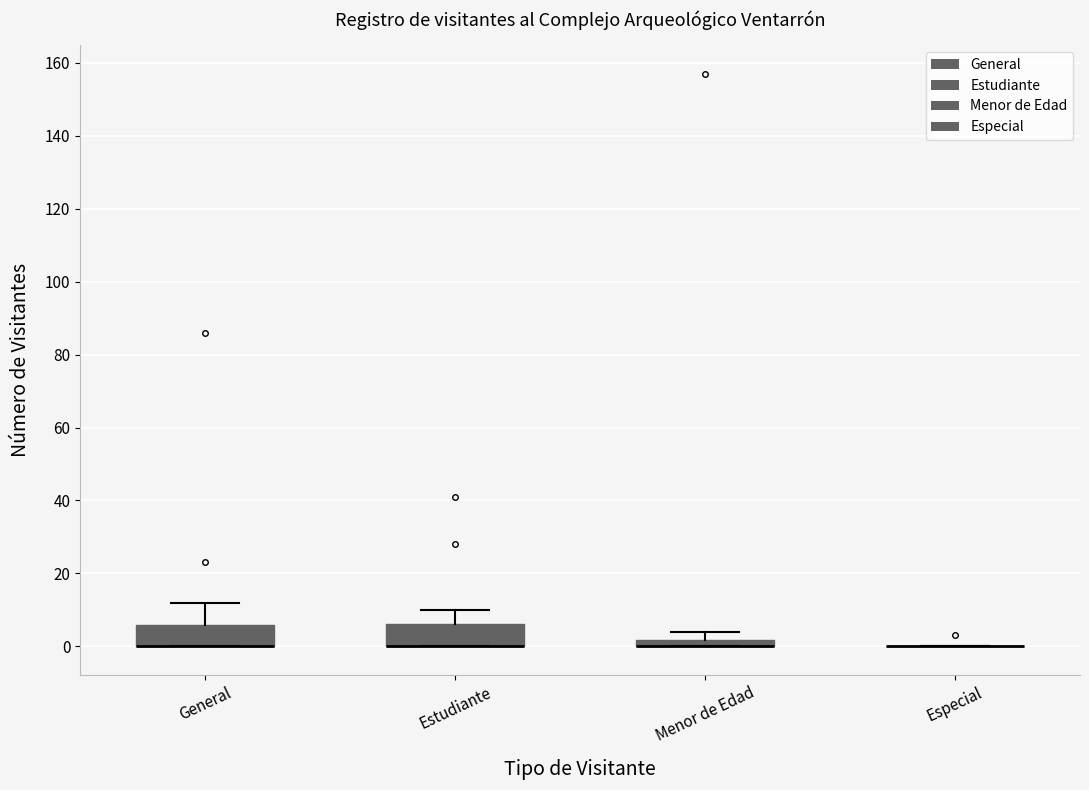

Where is the upper edge of the box for General on the y-axis? The values are not printed on the chart, so give them approximately, as read against the axis.

6